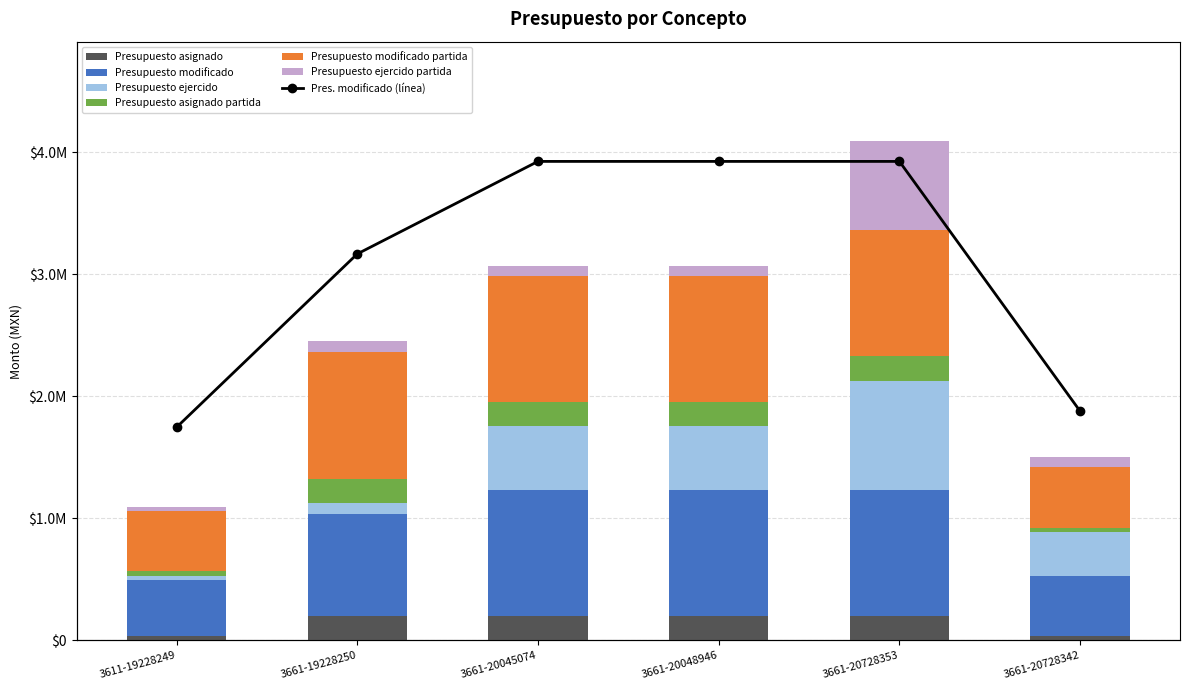

True or false: Presupuesto asignado partida has a value of 298211.4 at 3661-20048946.

False